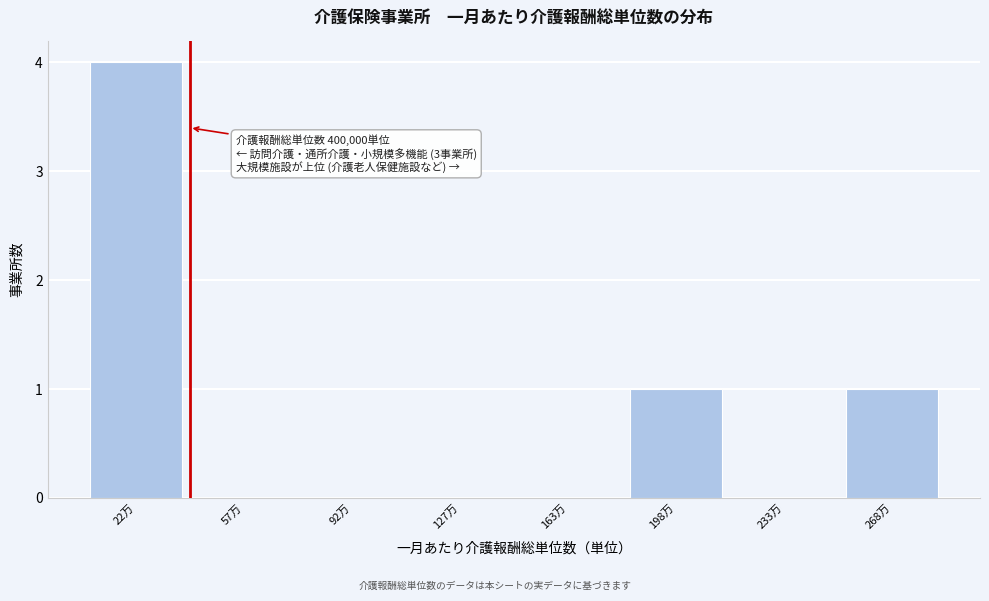

Reading right to left, what are all the values shown in this chart?

268万=1	233万=0	198万=1	163万=0	127万=0	92万=0	57万=0	22万=4